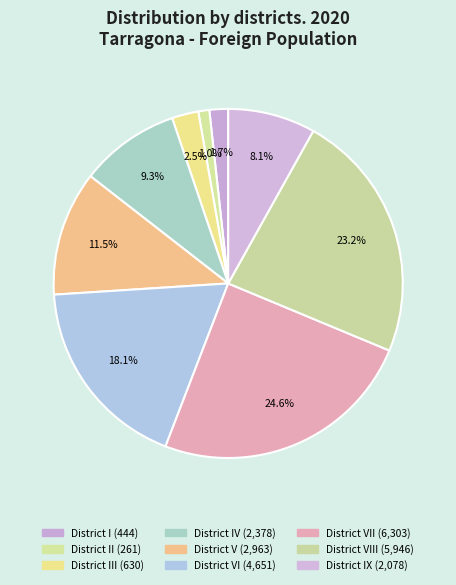

What is the largest slice in the pie chart?

District VII